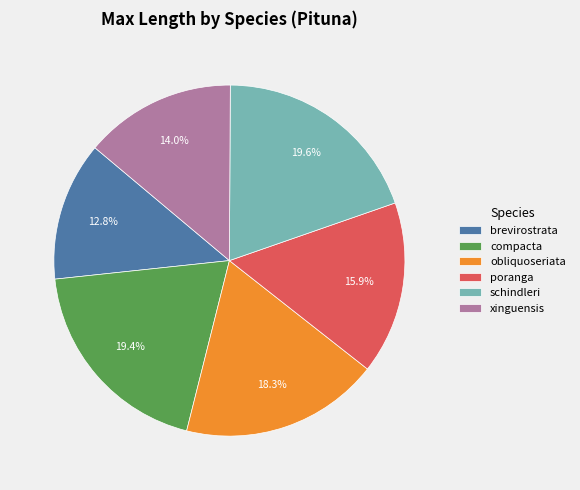

Which has a higher value, compacta or xinguensis?

compacta